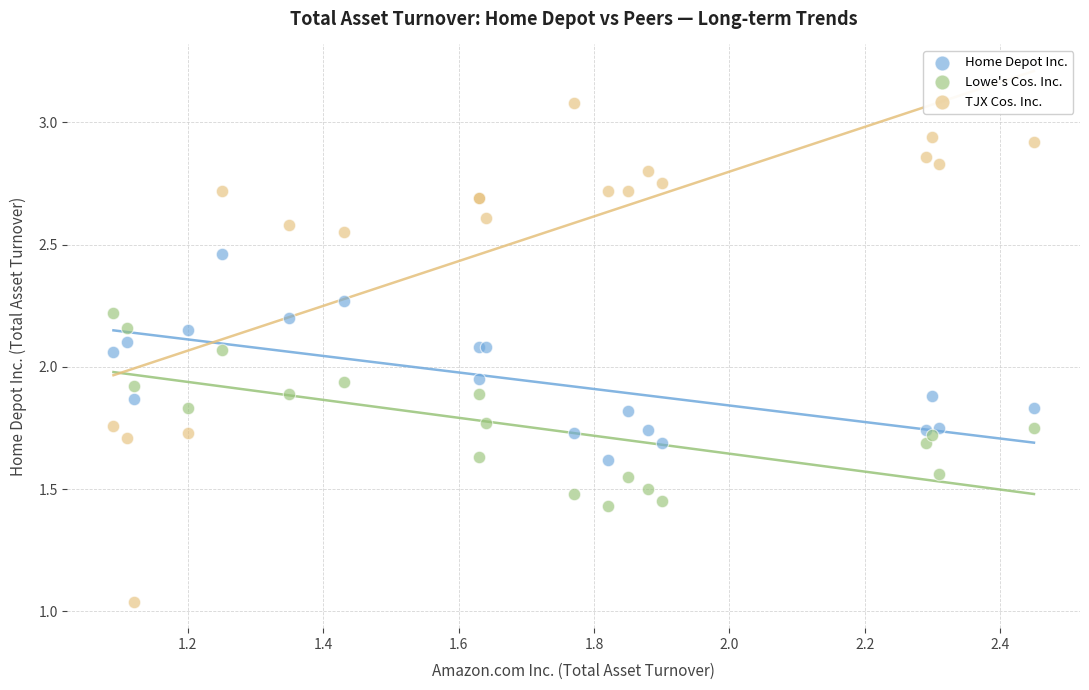

Which series has the largest Y range (max minus min)?

TJX Cos. Inc.